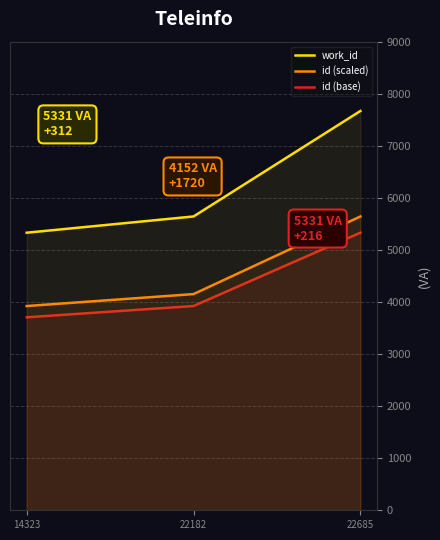

What is the difference between the id (base) values at 22685 and 14323?

1625.2